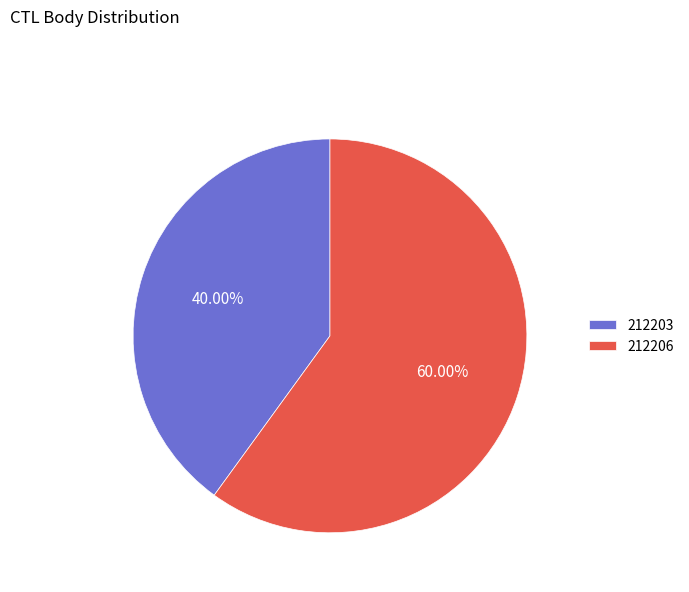

Does 212206 represent more than half of the total?

Yes